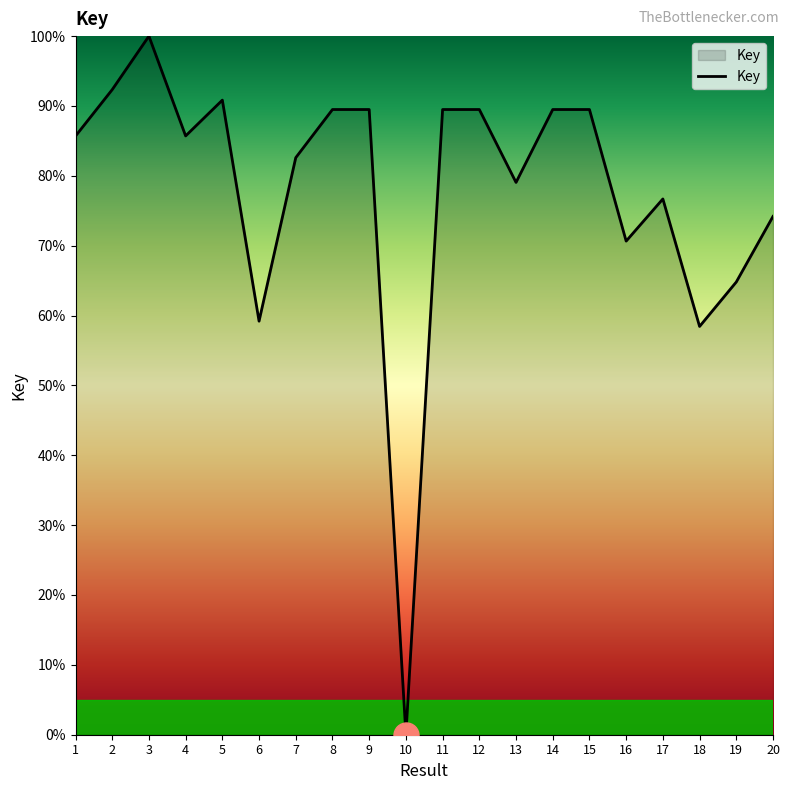

What is the difference between the values at 9 and 18?

31.1